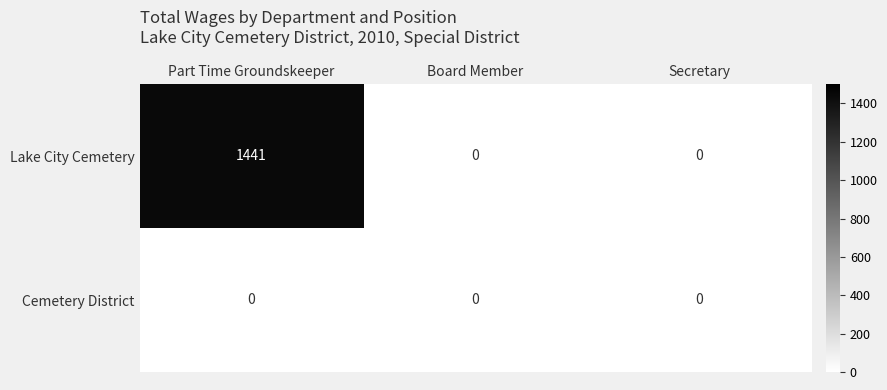

True or false: Cemetery District has a value of 0 at Part Time Groundskeeper.

True